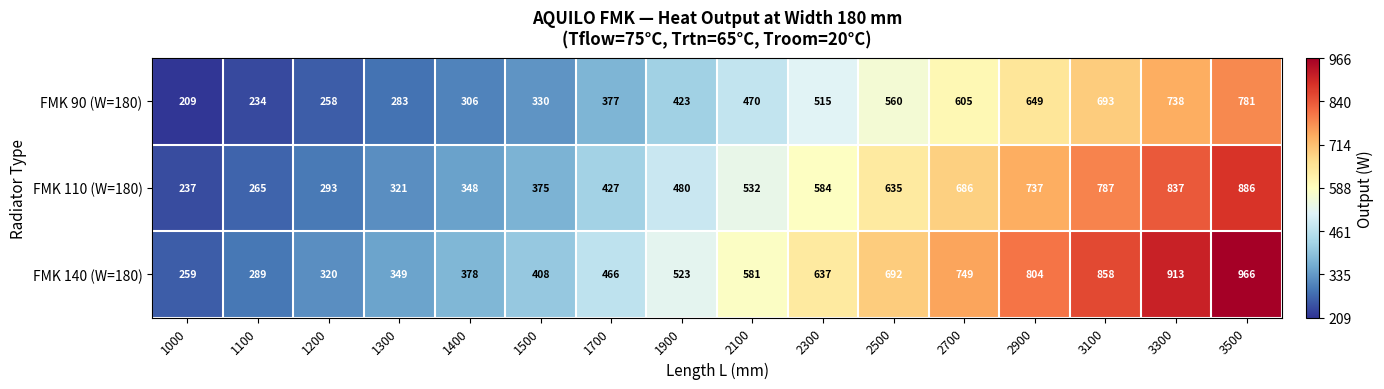

Which label corresponds to the largest value in the chart?

3500